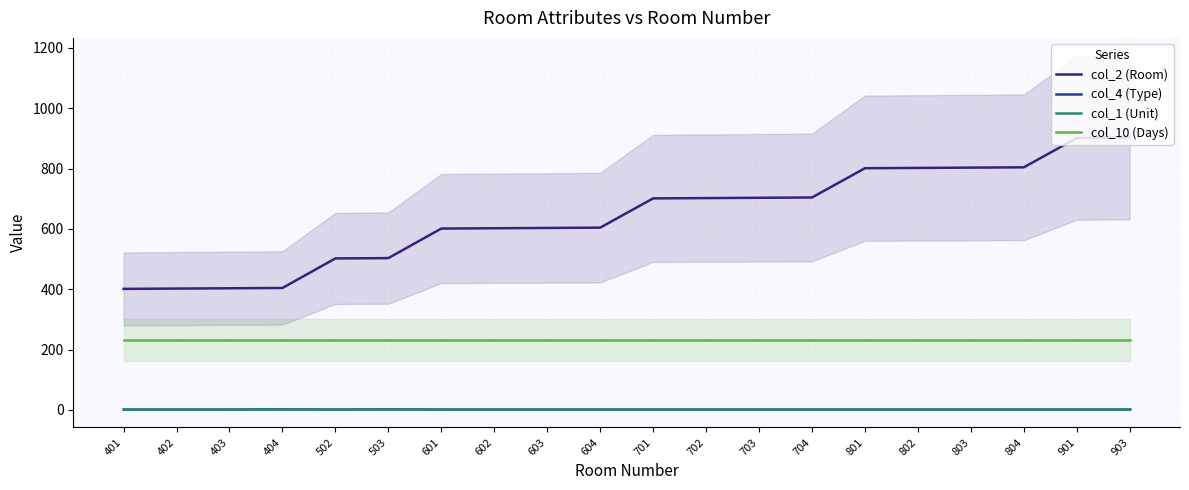

In col_4 (Type), how many points are lower than both neighbors (excluding endpoints)?

1